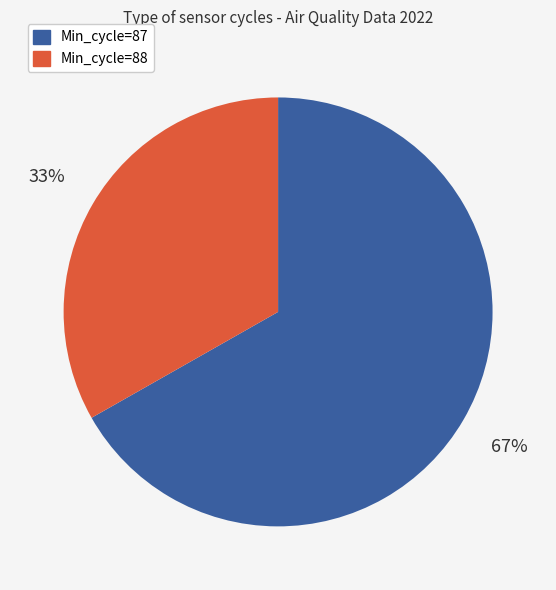

What is the smallest slice in the pie chart?

Min_cycle=88